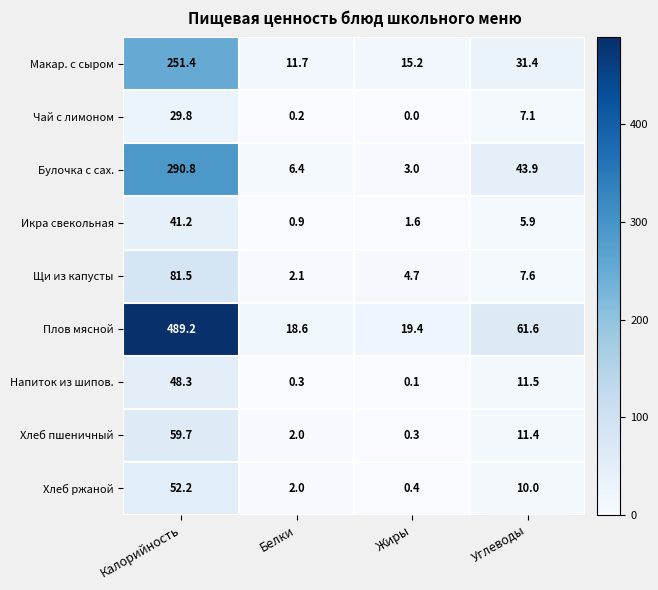

At which category is the sum across all series the highest?

Калорийность